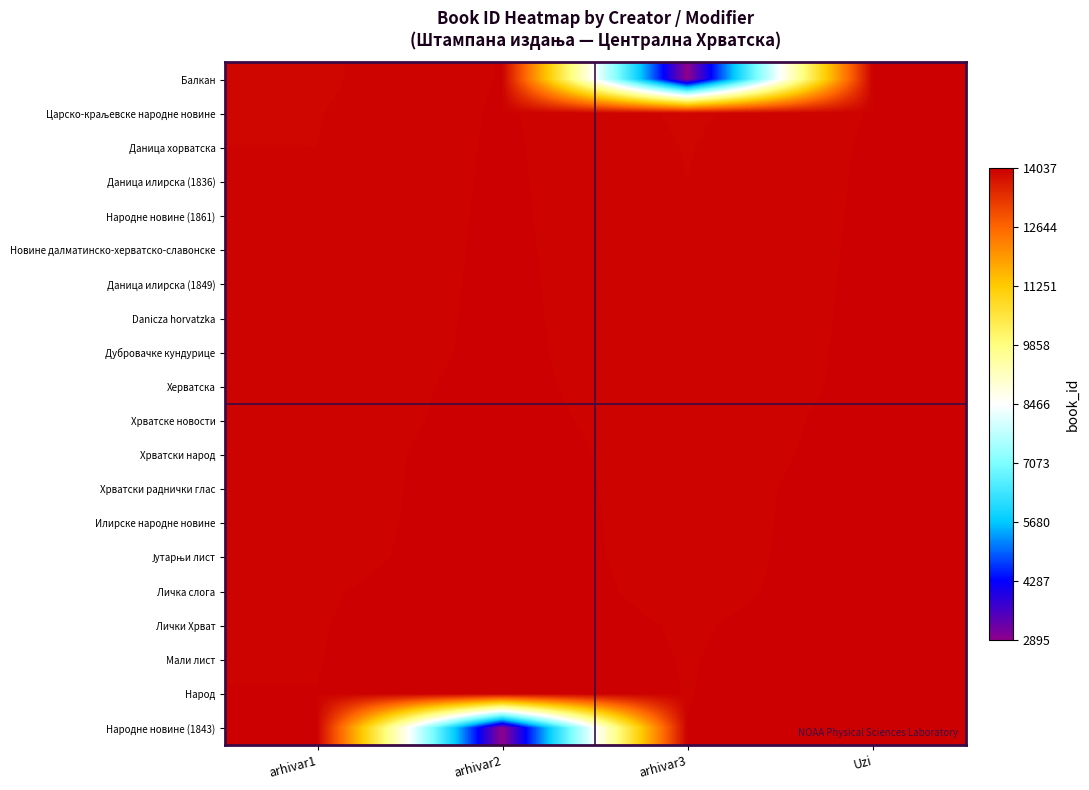

Rank the series by their maximum value, from lowest to highest.

Балкан, Царско-краљевске народне новине, Даница хорватска, Даница илирска (1836), Народне новине (1861), Новине далматинско-херватско-славонске, Даница илирска (1849), Danicza horvatzka, Дубровачке кундурице, Херватска, Хрватске новости, Хрватски народ, Хрватски раднички глас, Илирске народне новине, Јутарњи лист, Личка слога, Лички Хрват, Мали лист, Народ, Народне новине (1843)